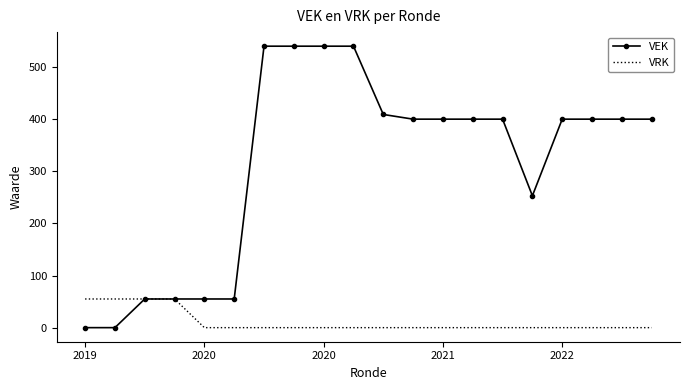

Which series has the largest total across all categories?

VEK